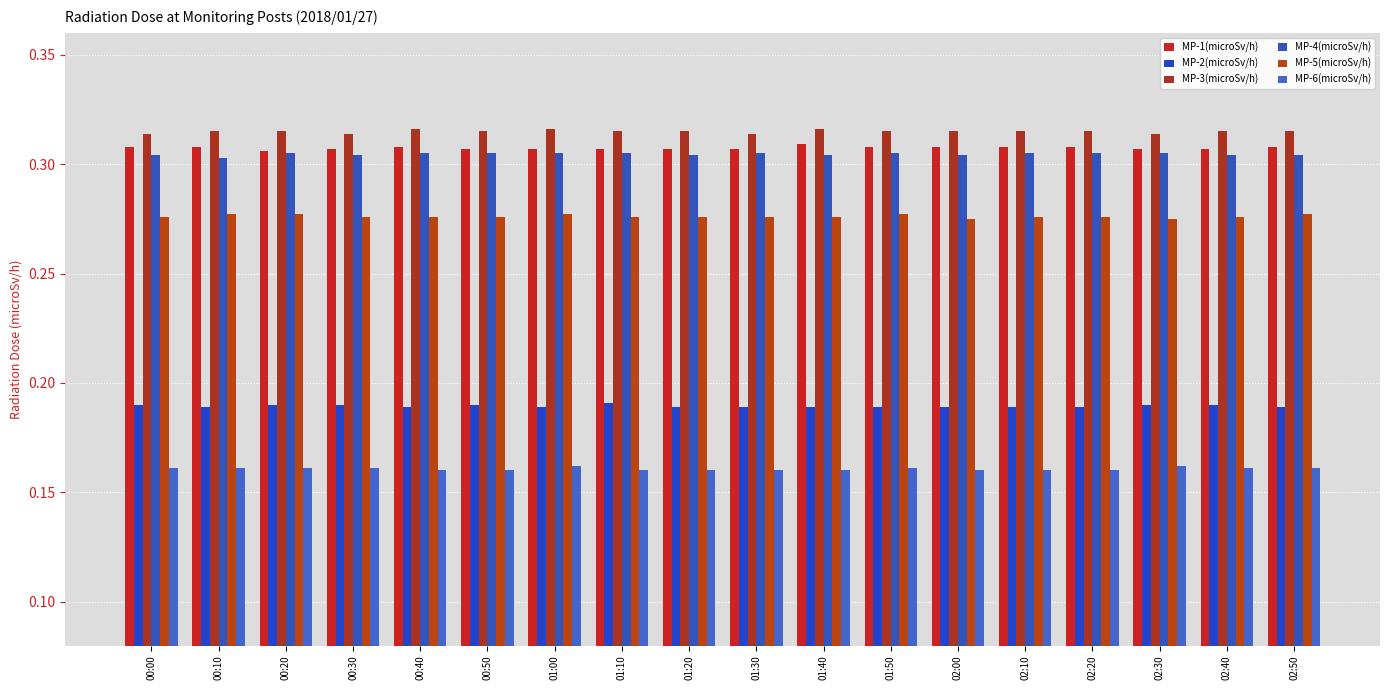

Which series has the largest total across all categories?

MP-3(microSv/h)